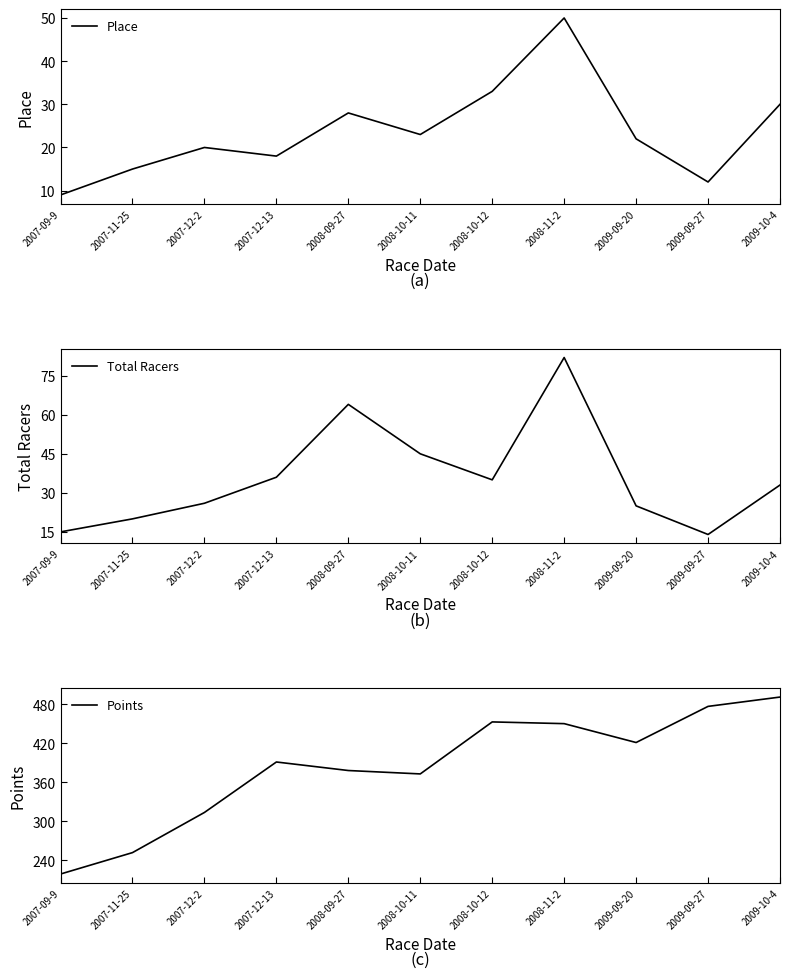

The value of Total Racers at 2007-12-2 is 16.4. True or false?

False